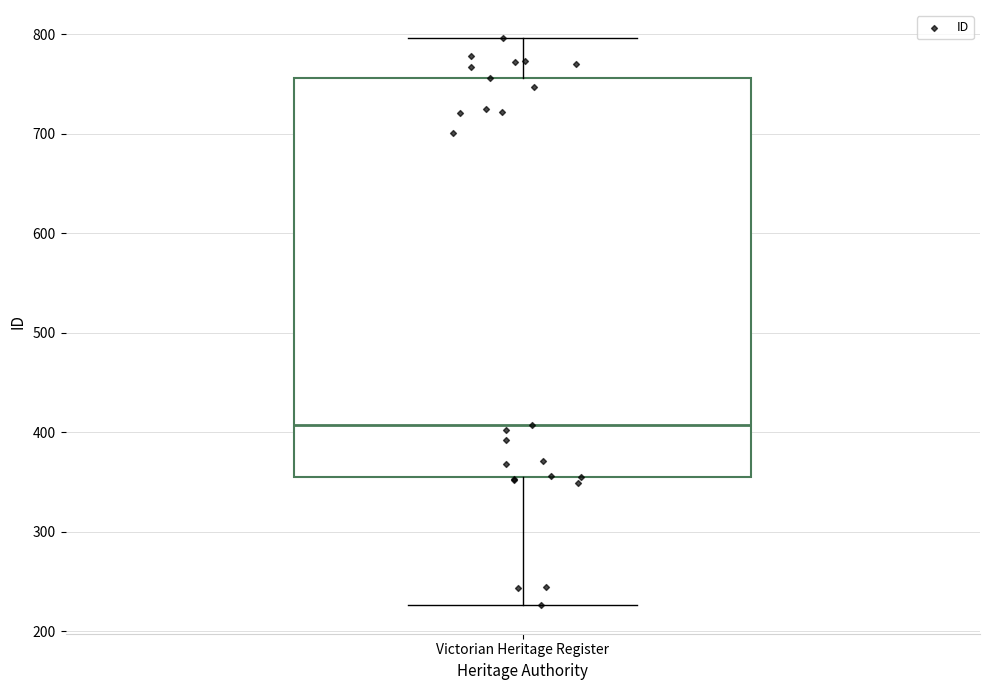

Transcribe this box plot: give where the median line is, the range the box spans, and where the two whiskers end, as read against the y-axis. The values are not printed on the chart, so give them approximately, as read against the axis.

median 410, box 360 to 760, whiskers 230 to 800